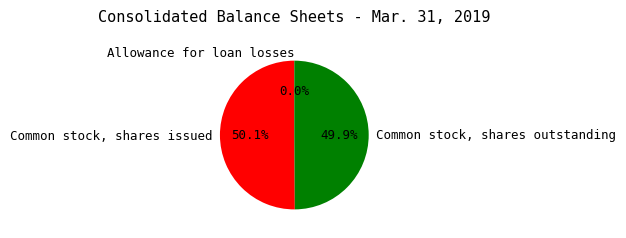

To the nearest percent, what percentage of the pie is Common stock, shares issued?

50%